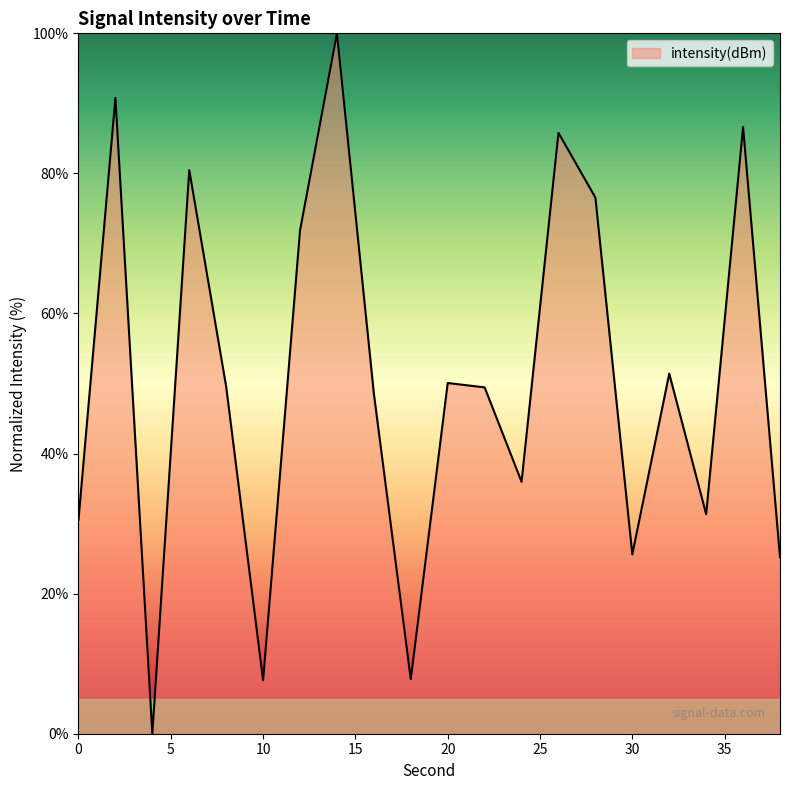

What is the greatest value displayed?

100.0